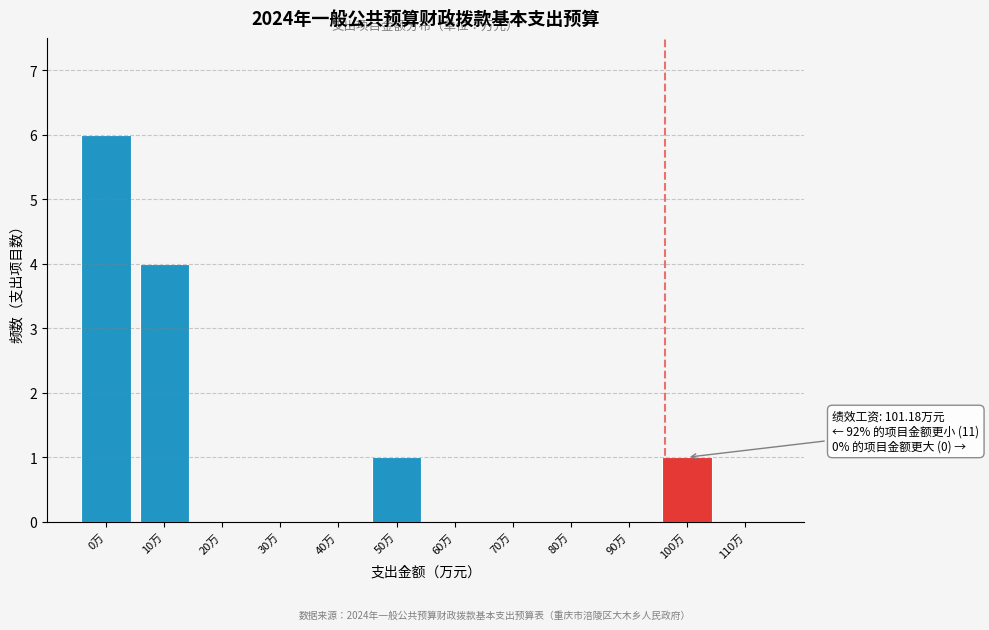

Reading right to left, list all the values displayed in this chart.

110万=0	100万=1	90万=0	80万=0	70万=0	60万=0	50万=1	40万=0	30万=0	20万=0	10万=4	0万=6